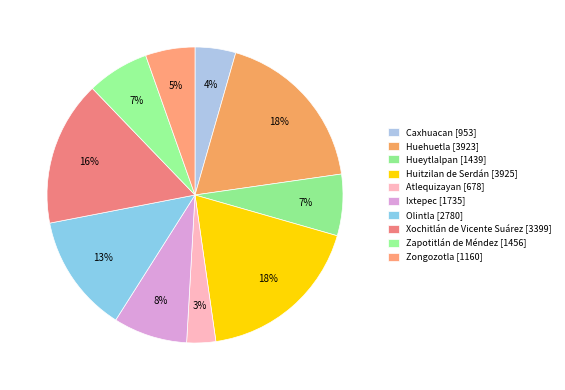

Do Huitzilan de Serdán and Huehuetla together represent more than half of the pie?

No